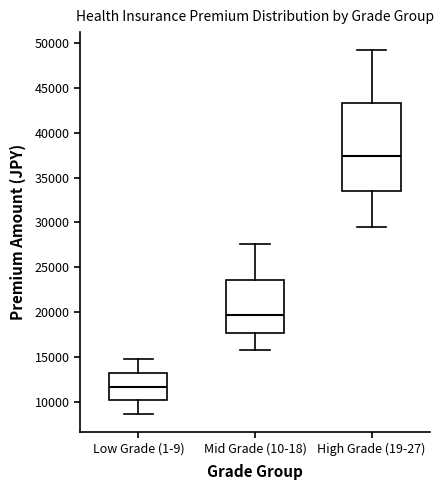

Comparing the boxes themselves (not the whiskers), which one is the tallest?

High Grade (19-27)